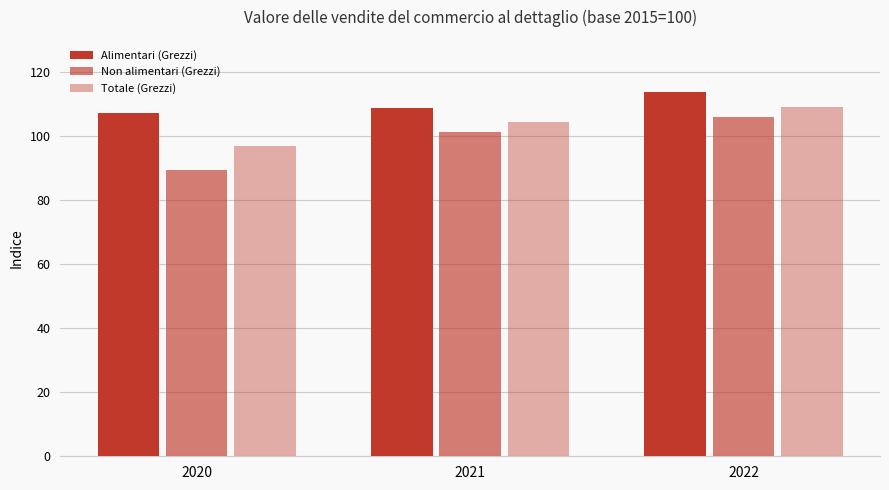

Are the bars horizontal?

No